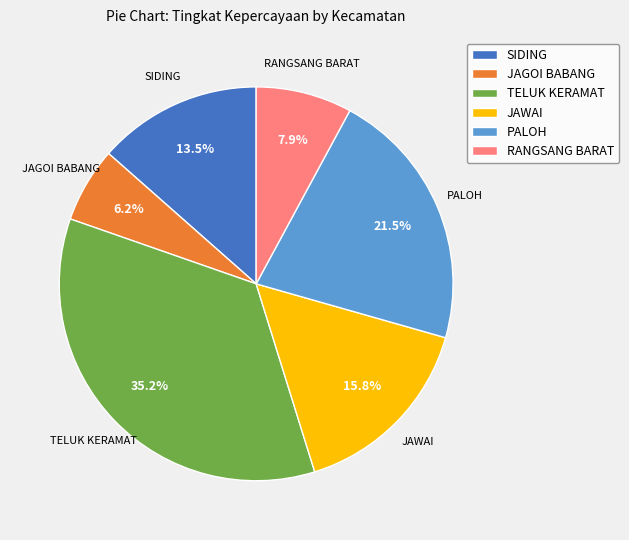

What is the largest slice in the pie chart?

TELUK KERAMAT